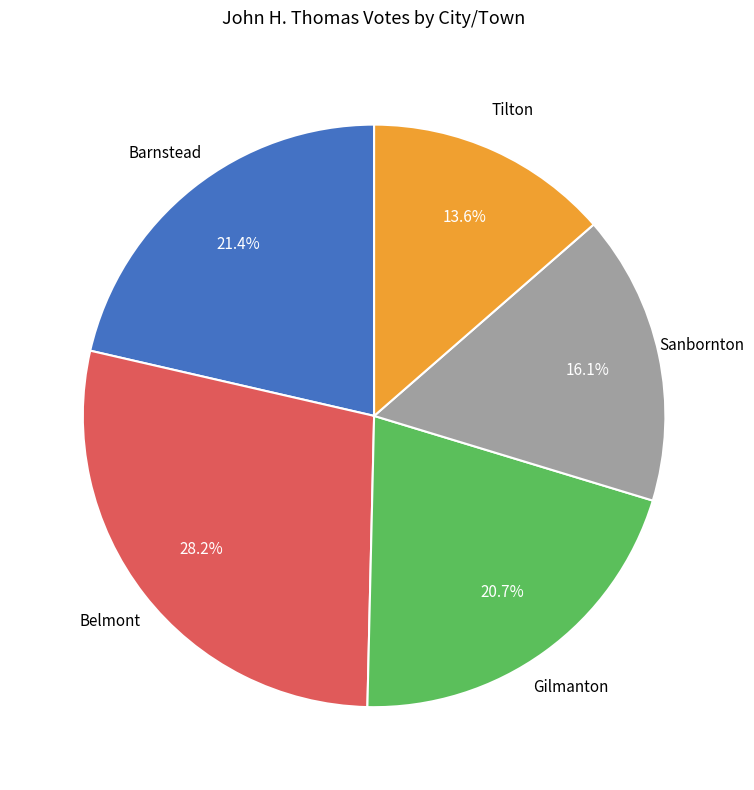

Is there any slice that represents more than half of the pie?

No